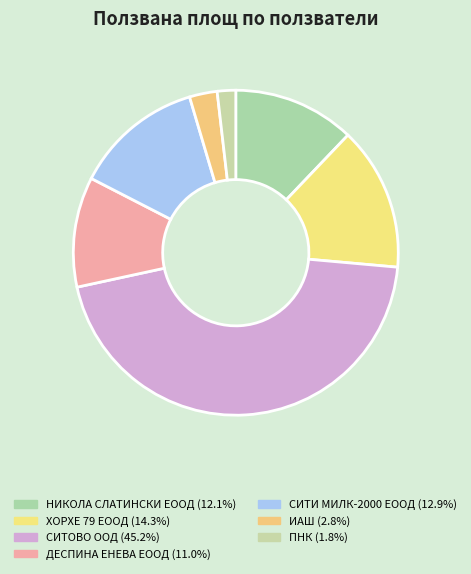

Count the number of slices in the pie.

7